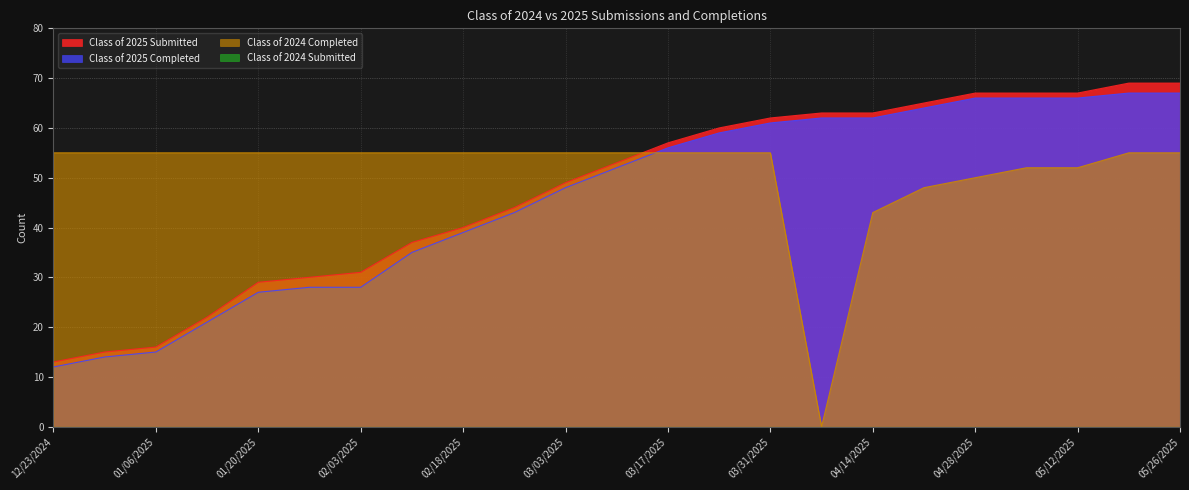

What value does the Class of 2024 Completed series have at 03/03/2025?

55